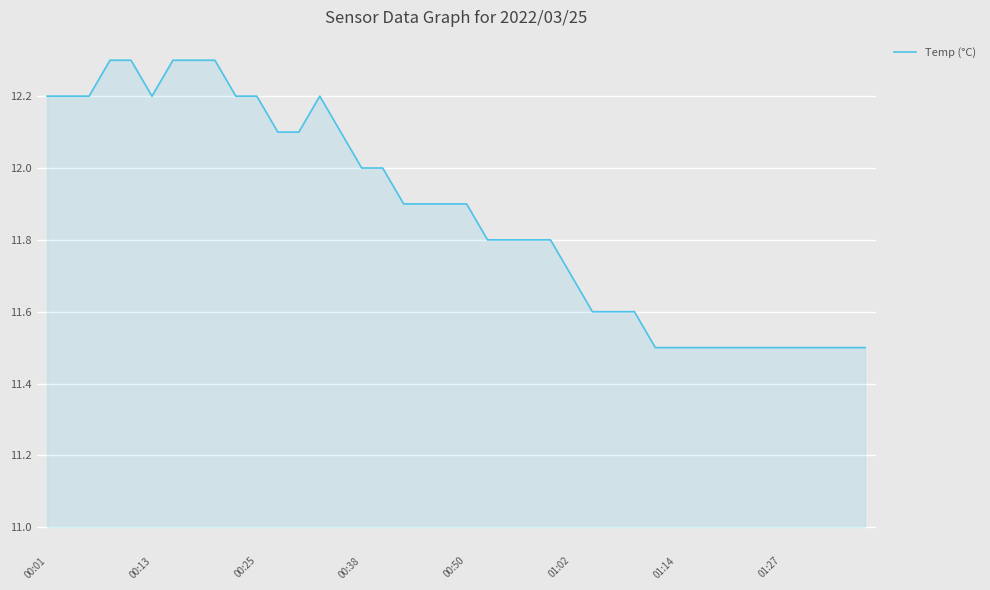

What is the smallest value displayed?

11.5